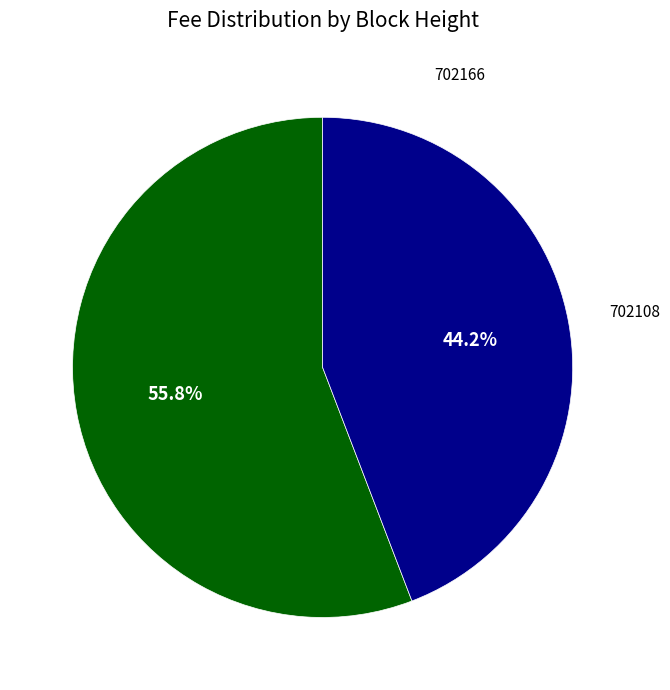

True or false: 702166 accounts for 56% of the total.

True